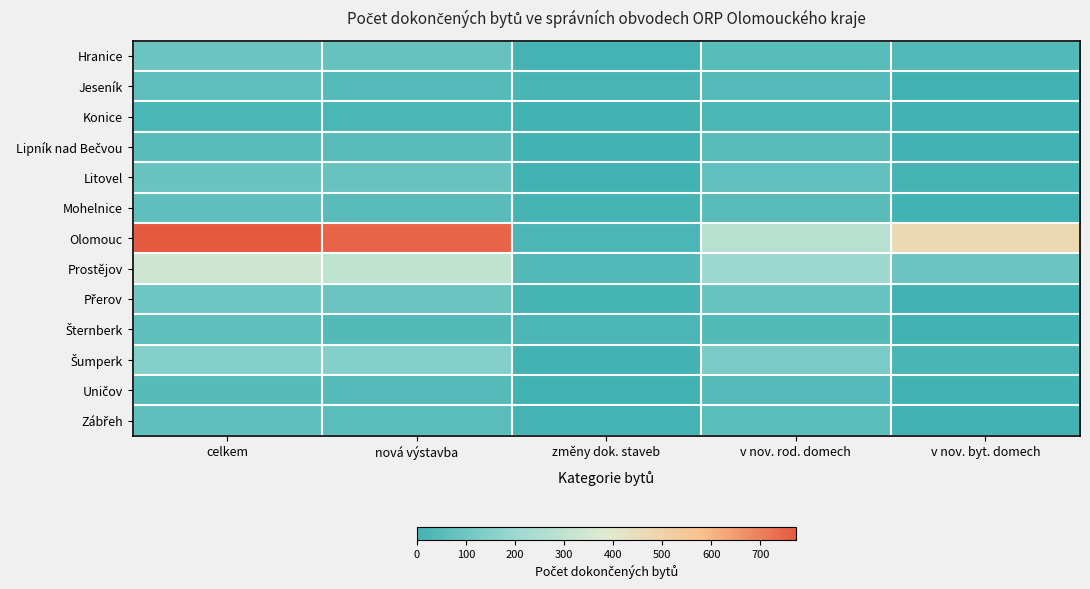

At how many categories does at least one series exceed 398?

3